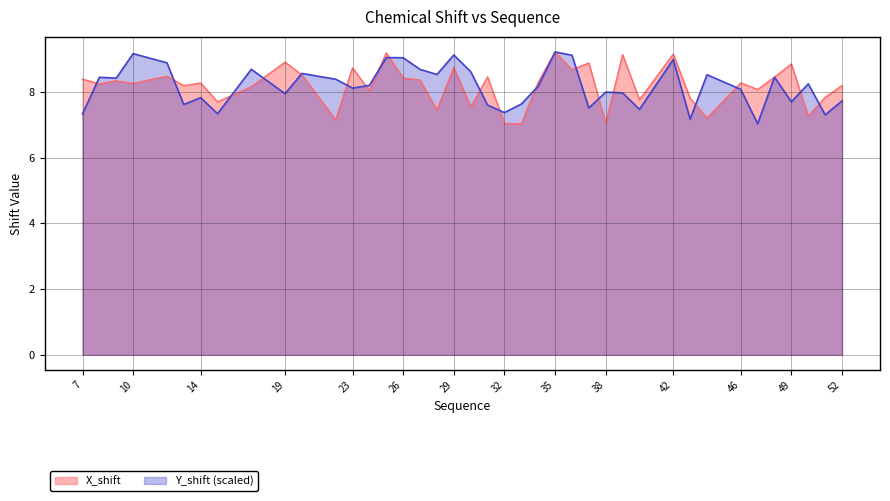

Which series has the largest total across all categories?

X_shift